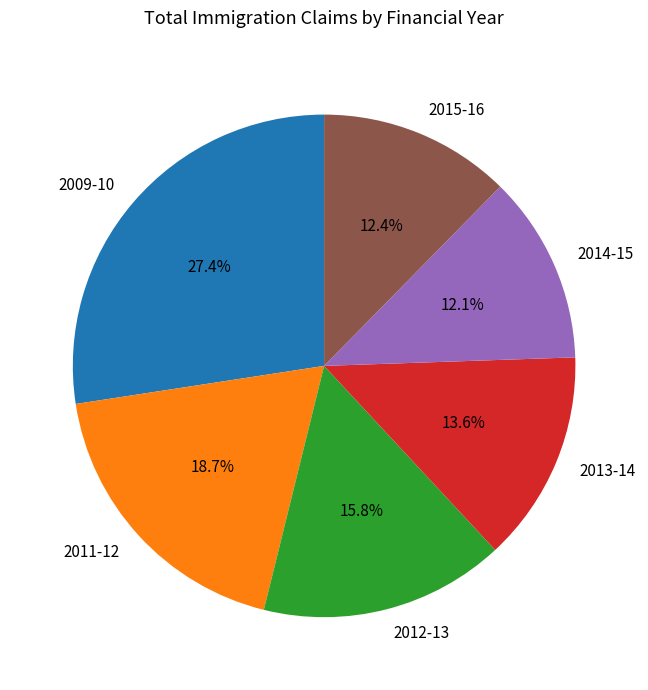

How many slices are in this pie chart?

6